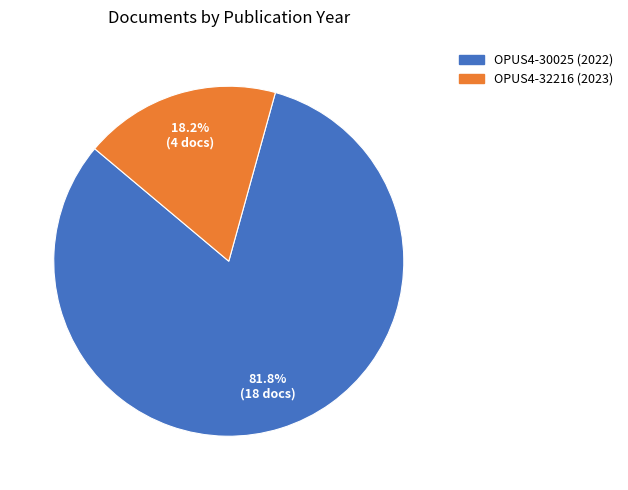

Which category accounts for the majority?

OPUS4-30025 (2022)